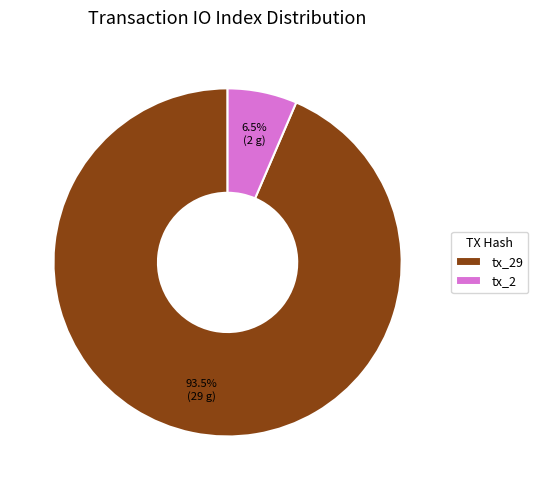

What percentage do tx_29 and tx_2 together represent?

100.0%